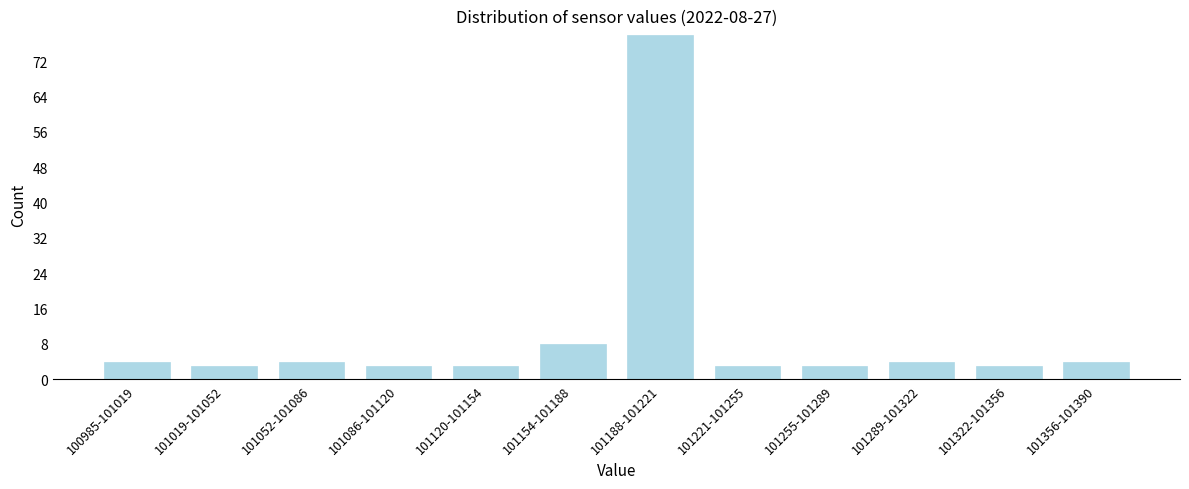

Reading left to right, what are all the values shown in this chart?

100985-101019=4	101019-101052=3	101052-101086=4	101086-101120=3	101120-101154=3	101154-101188=8	101188-101221=78	101221-101255=3	101255-101289=3	101289-101322=4	101322-101356=3	101356-101390=4